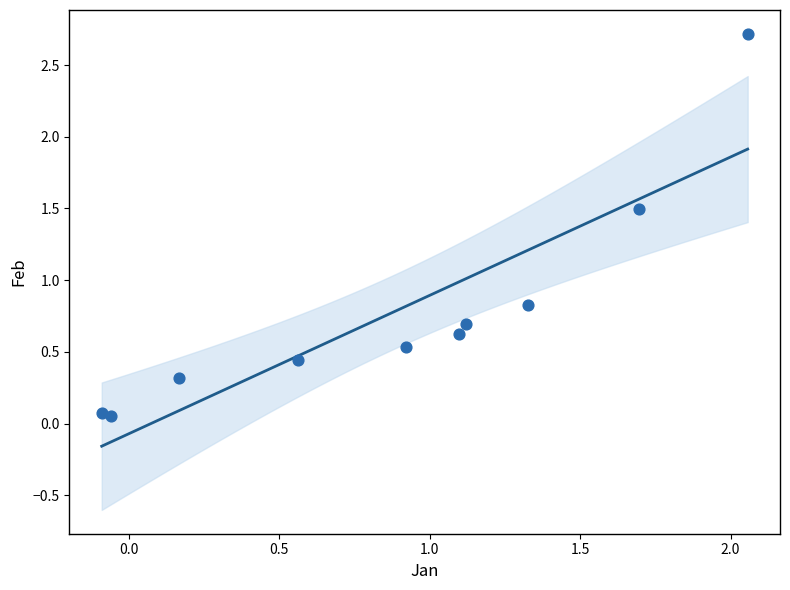

What Y value in the scatter plot is closest to 1?

0.8